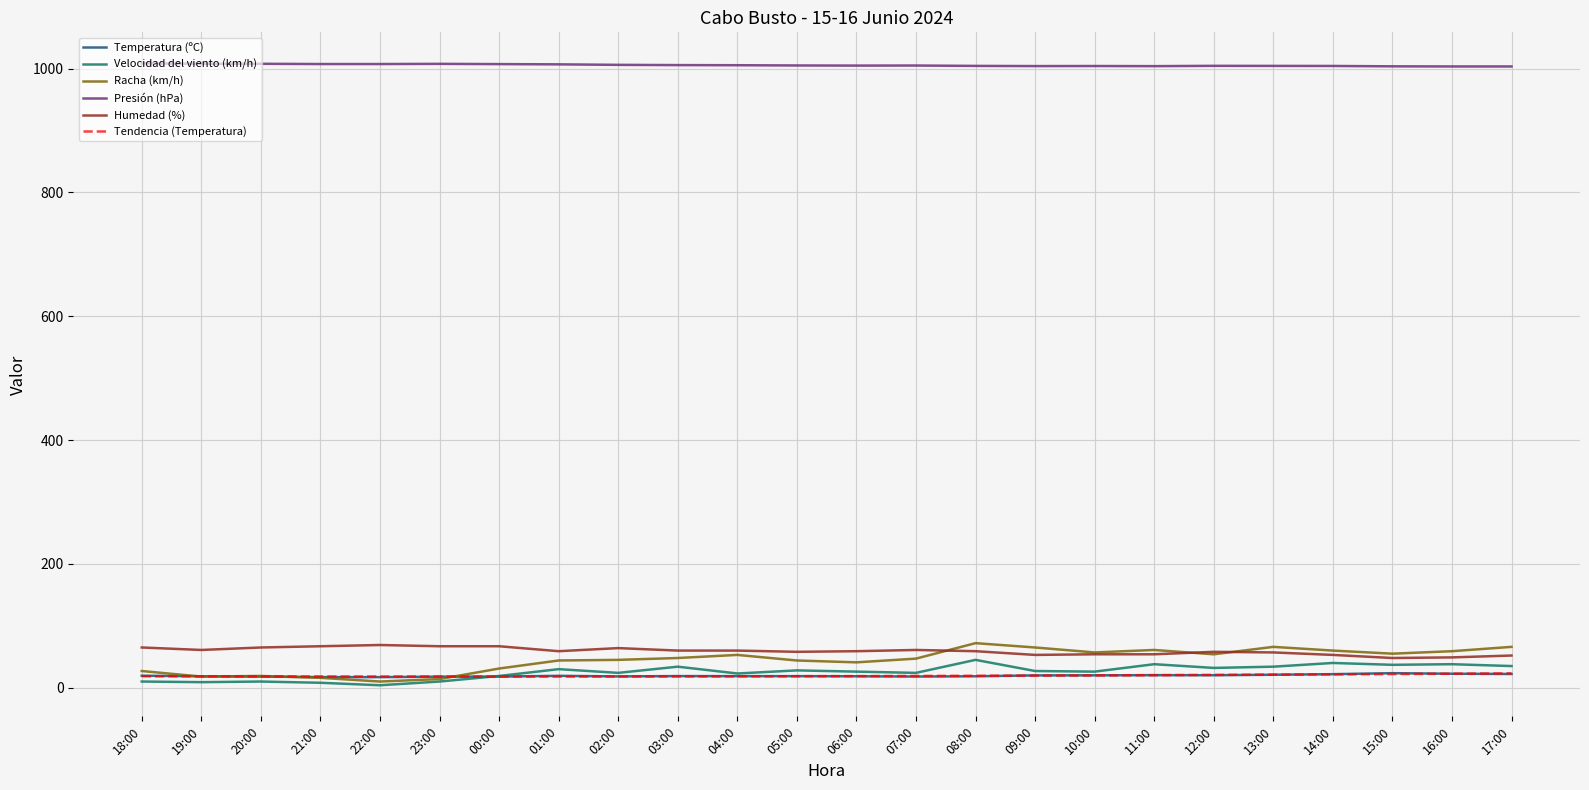

At which category is the sum across all series the highest?

08:00